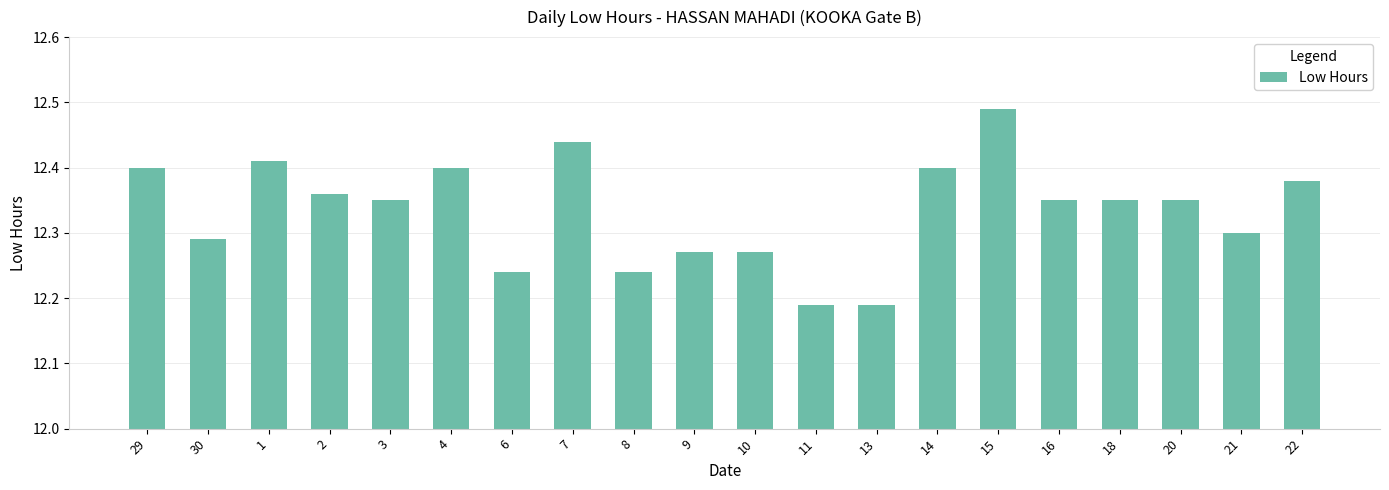

What is the change in value from 10 to 20?

+0.1